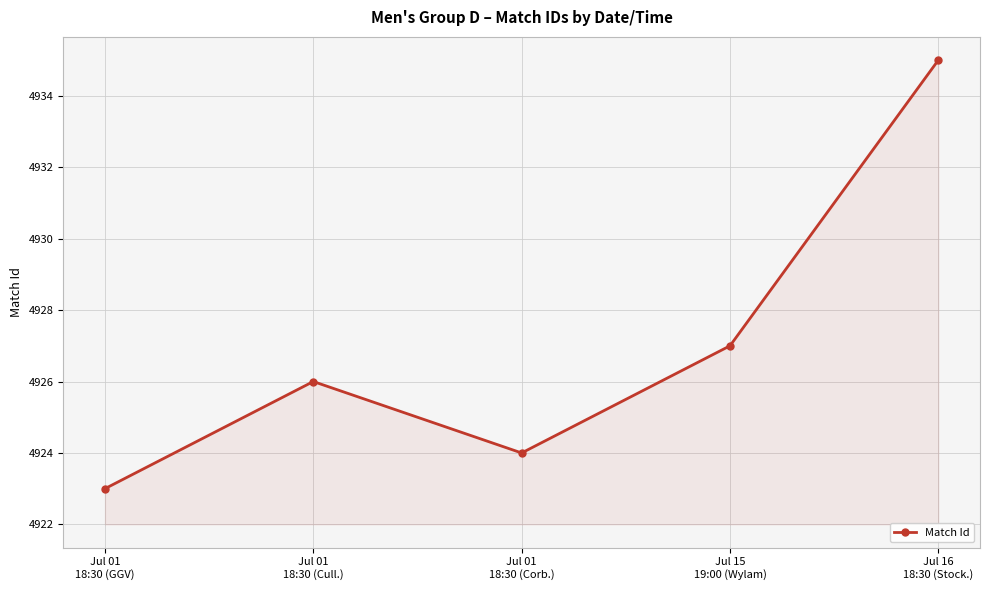

True or false: there are more than 1 points higher than both neighbors.

False